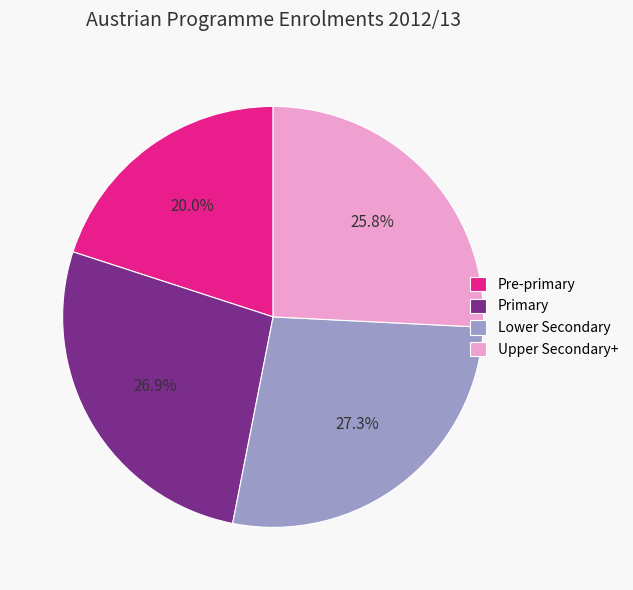

To the nearest percent, what is the difference between the largest and smallest slice percentages?

7%